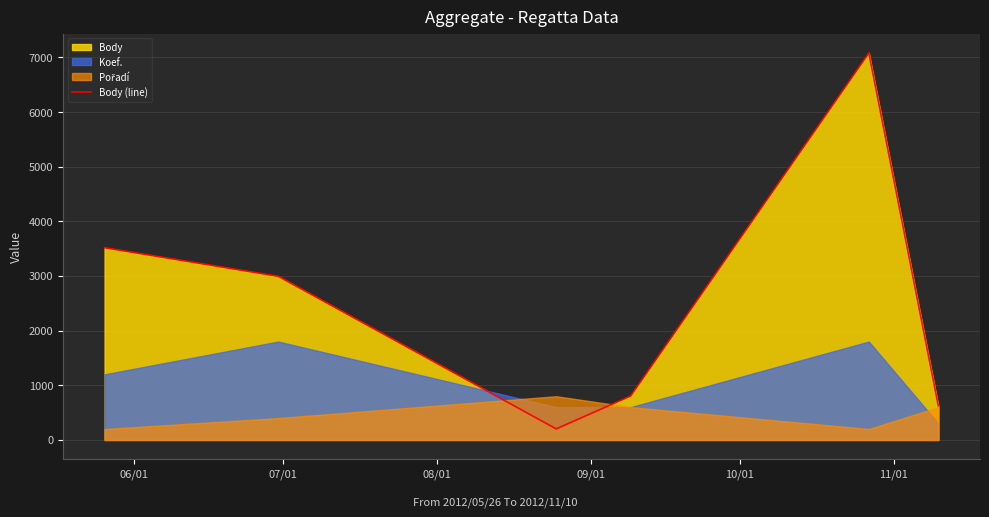

What is the minimum value for Body (line)?

202